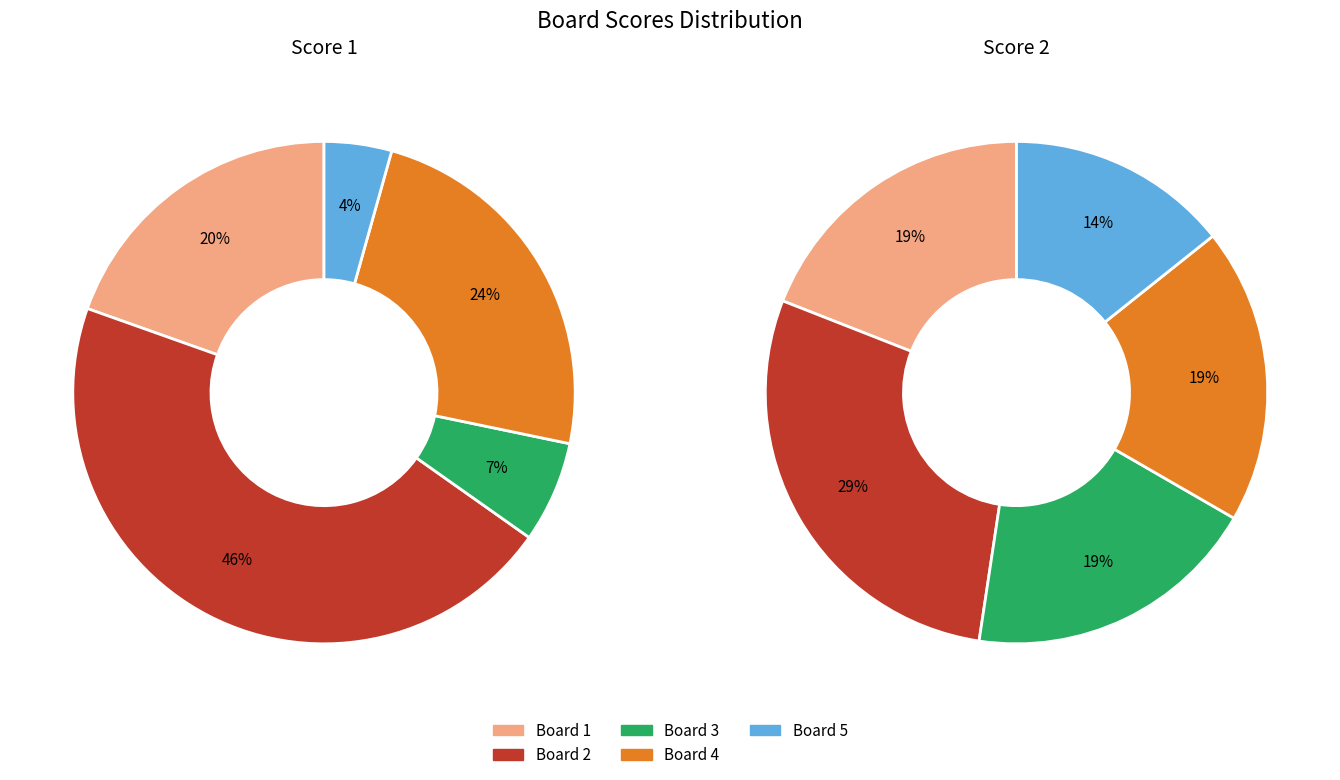

What is the smallest slice in the pie chart?

5